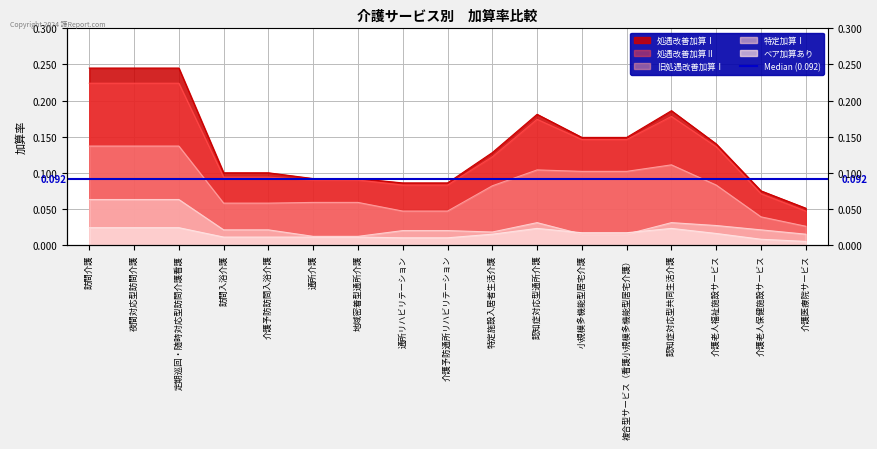

Which category has the highest value across all series?

訪問介護